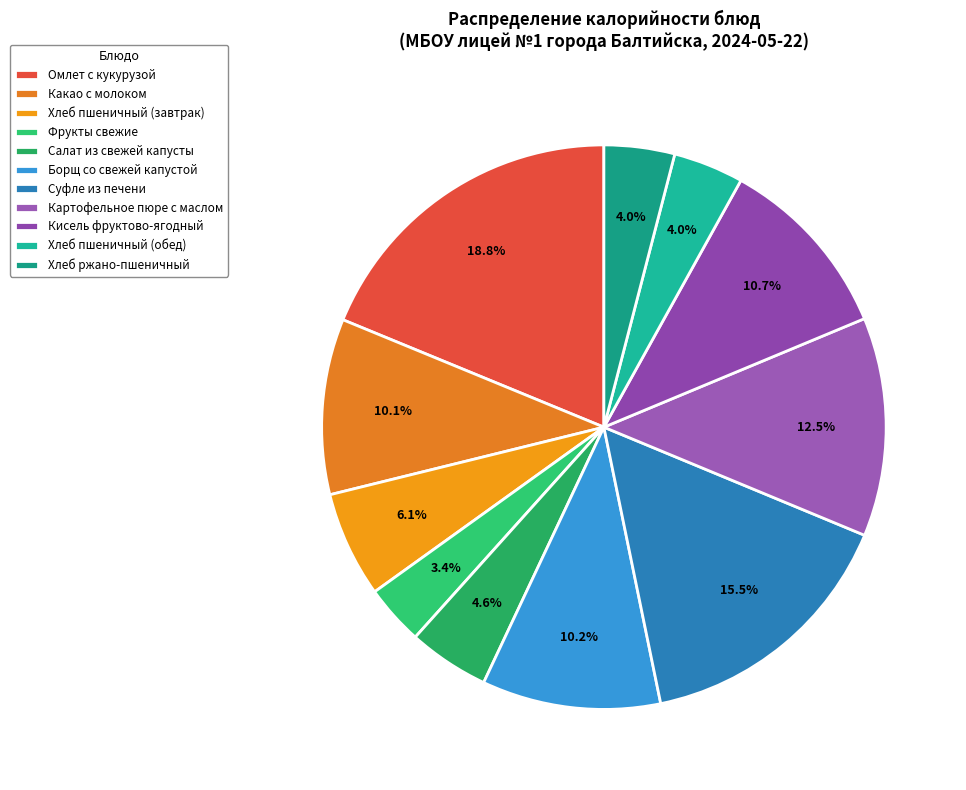

How many segments does this pie chart have?

11